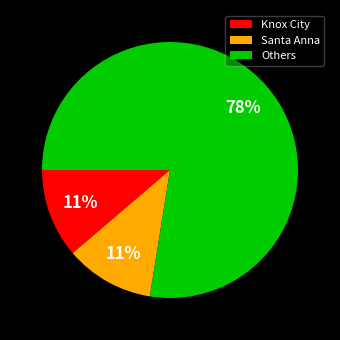

How many slices are in this pie chart?

3